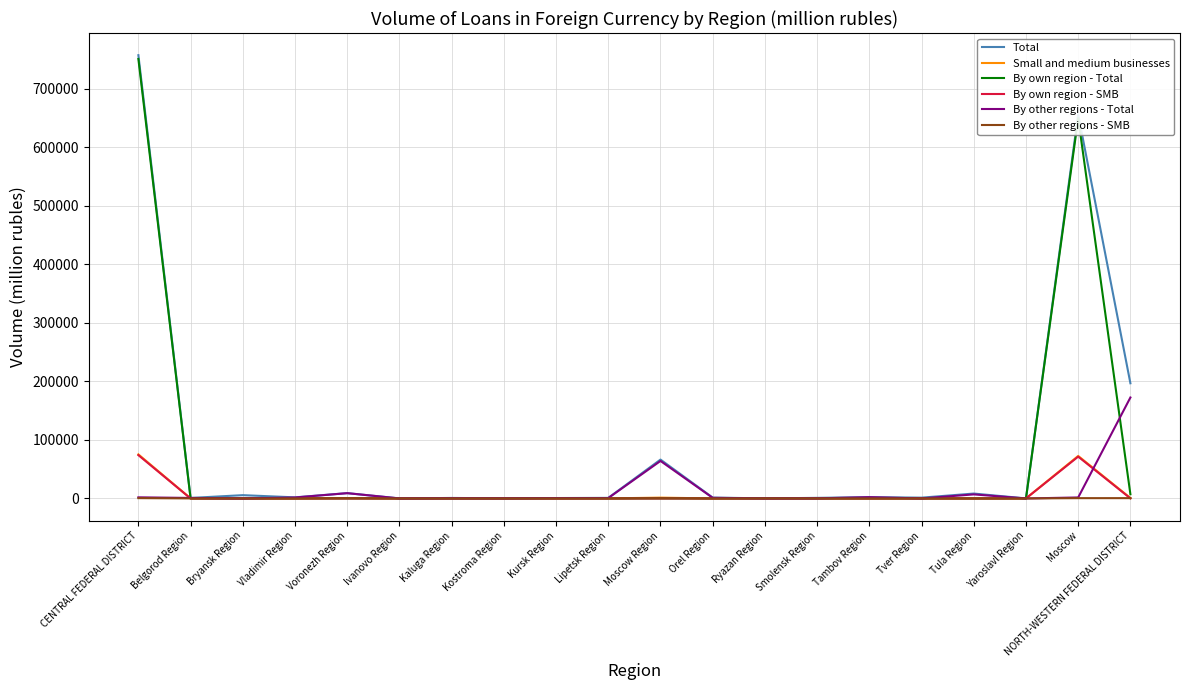

True or false: By own region - SMB has more than 0 points higher than both neighbors.

True